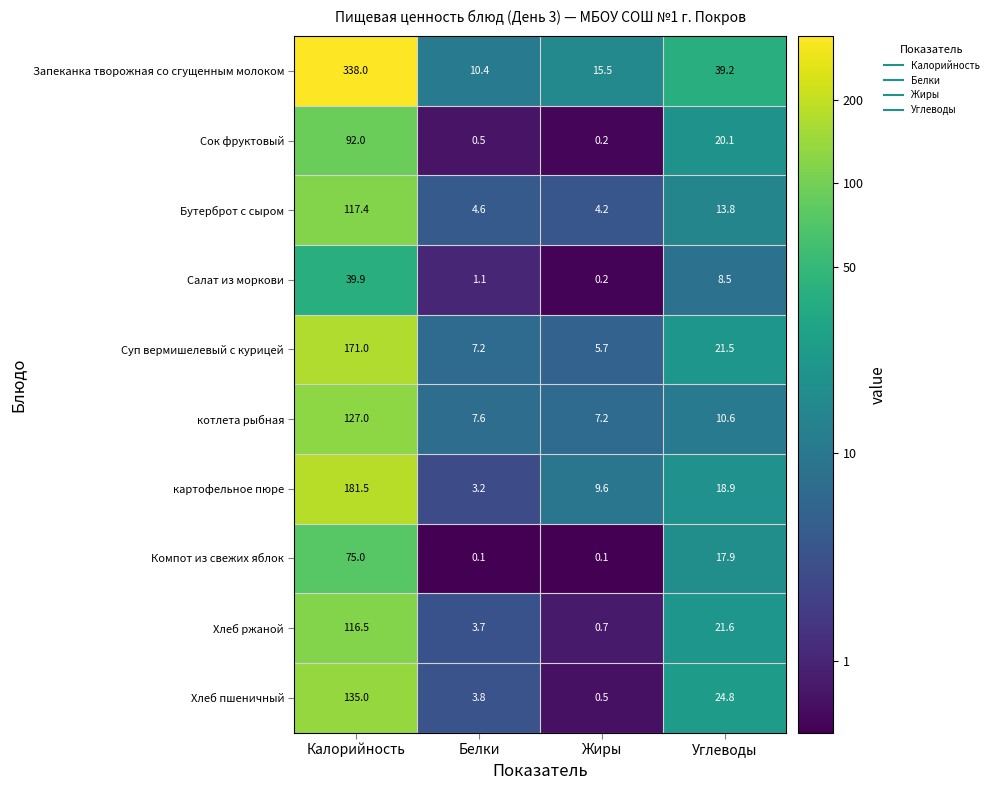

At which label does Сок фруктовый reach its minimum?

Жиры